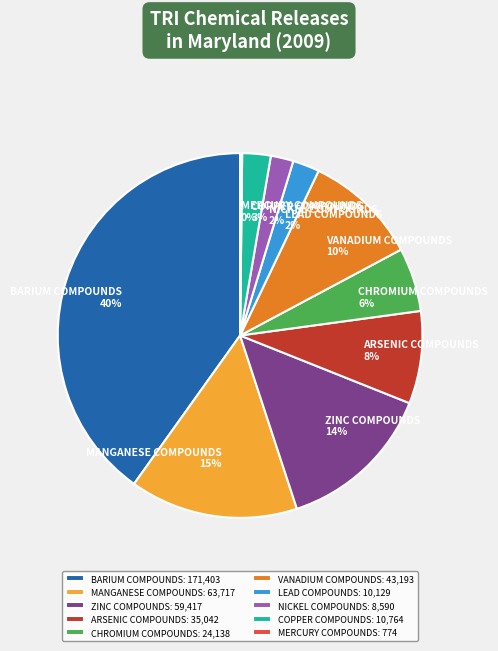

Is there any slice that represents more than half of the pie?

No